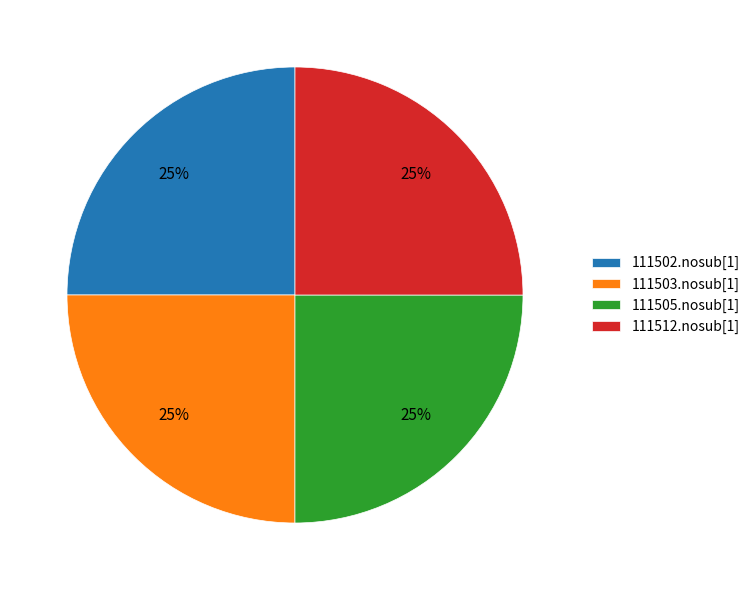

What percentage is the 111502.nosub[1] slice, to the nearest percent?

25%